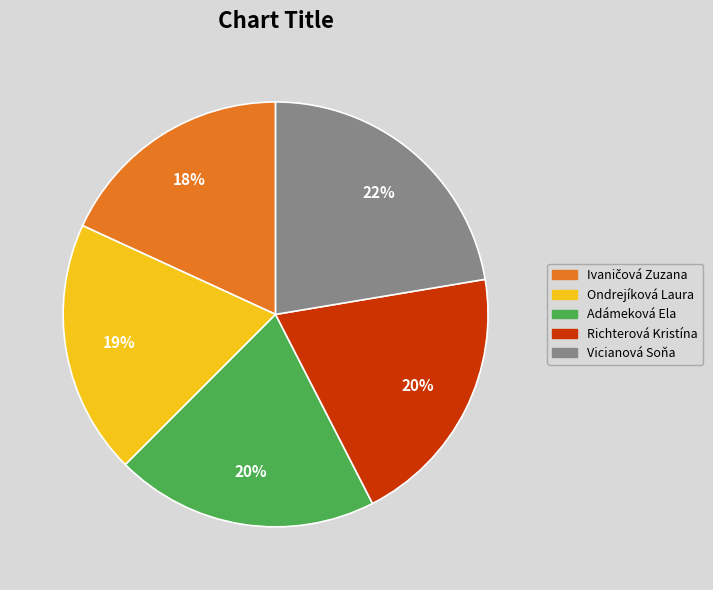

To the nearest percent, what portion does Adámeková Ela represent?

20%